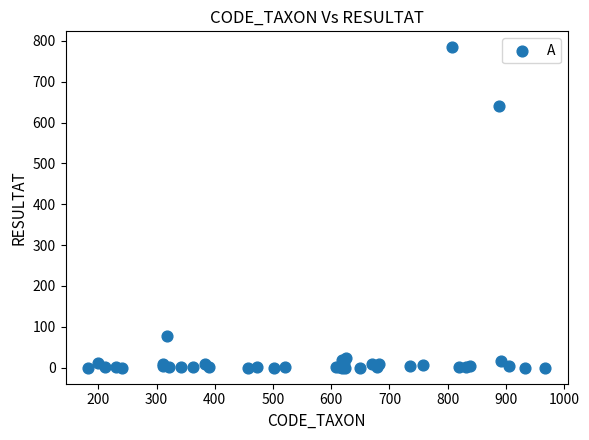

What Y value in the scatter plot is closest to 392?

640